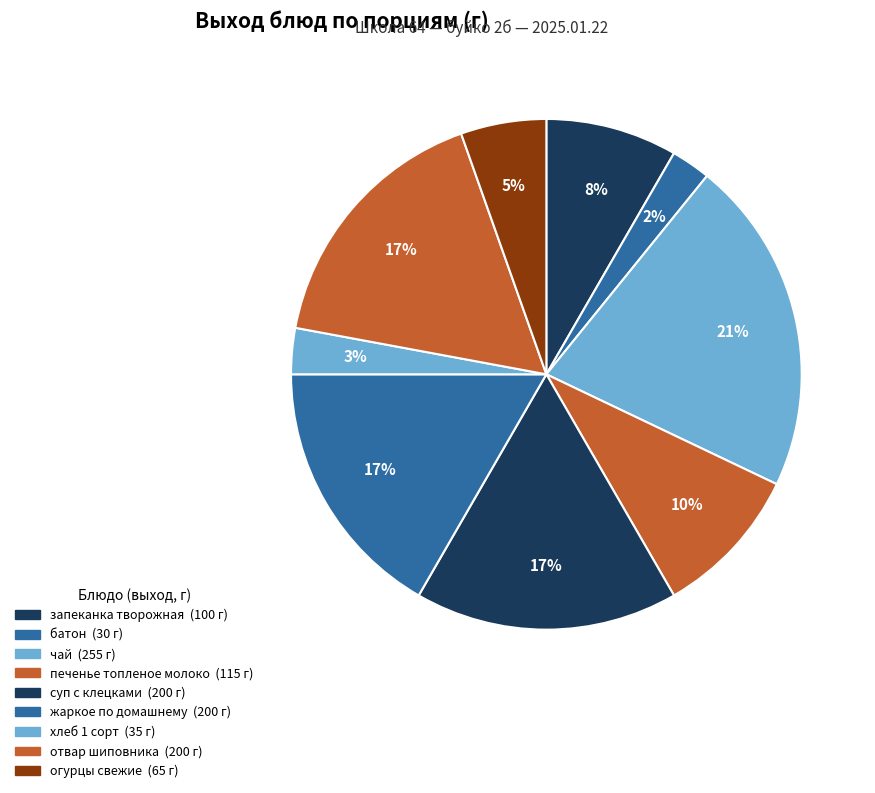

The печенье топленое молоко slice represents 1% of the pie. True or false?

False